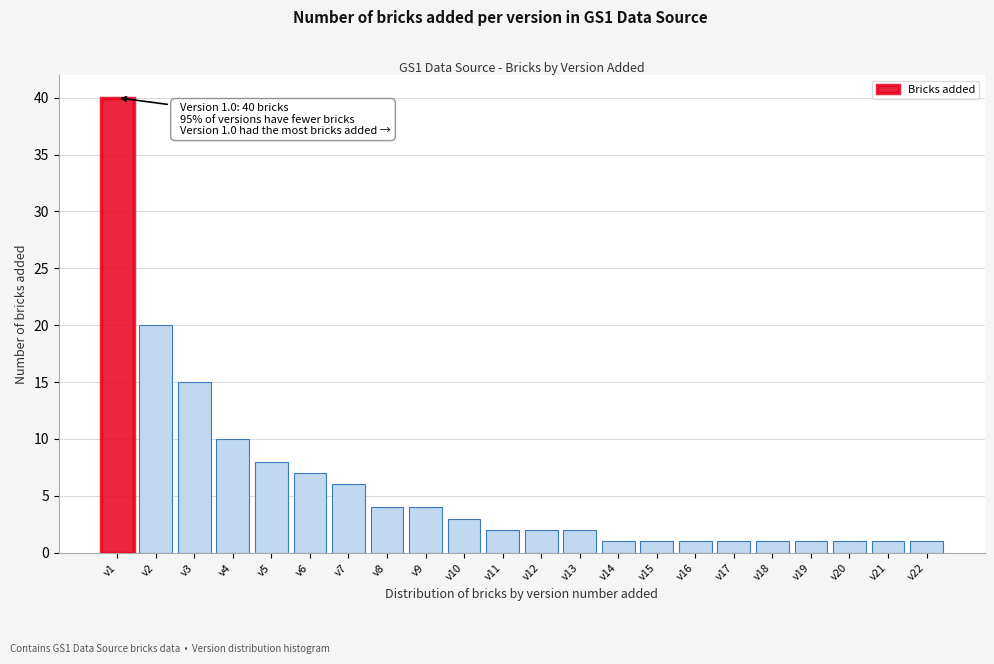

Reading left to right, what are all the values shown in this chart?

40	20	15	10	8	7	6	4	4	3	2	2	2	1	1	1	1	1	1	1	1	1